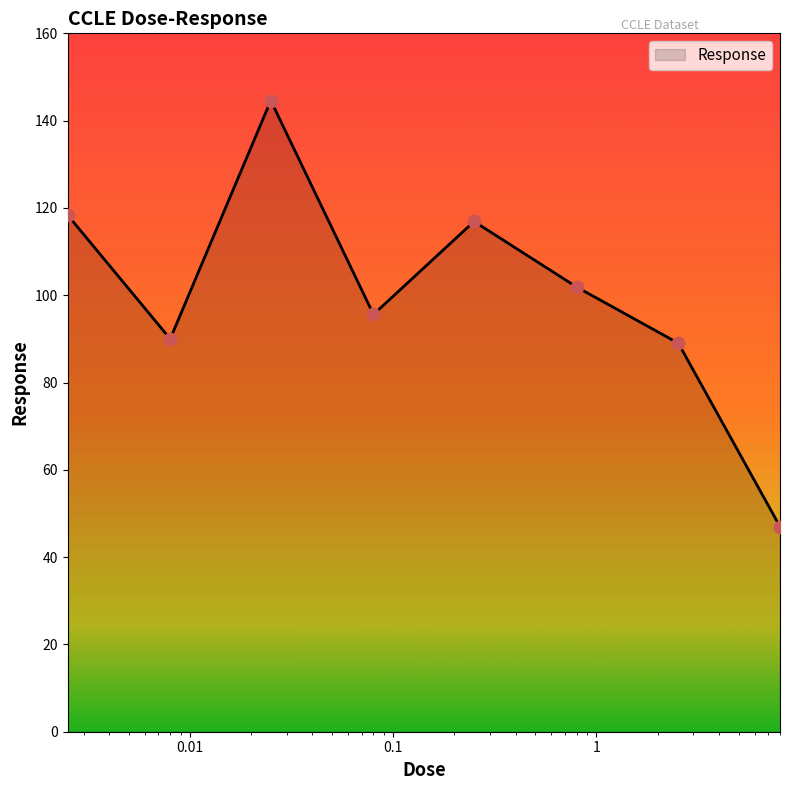

What is the minimum value shown in the chart?

47.0